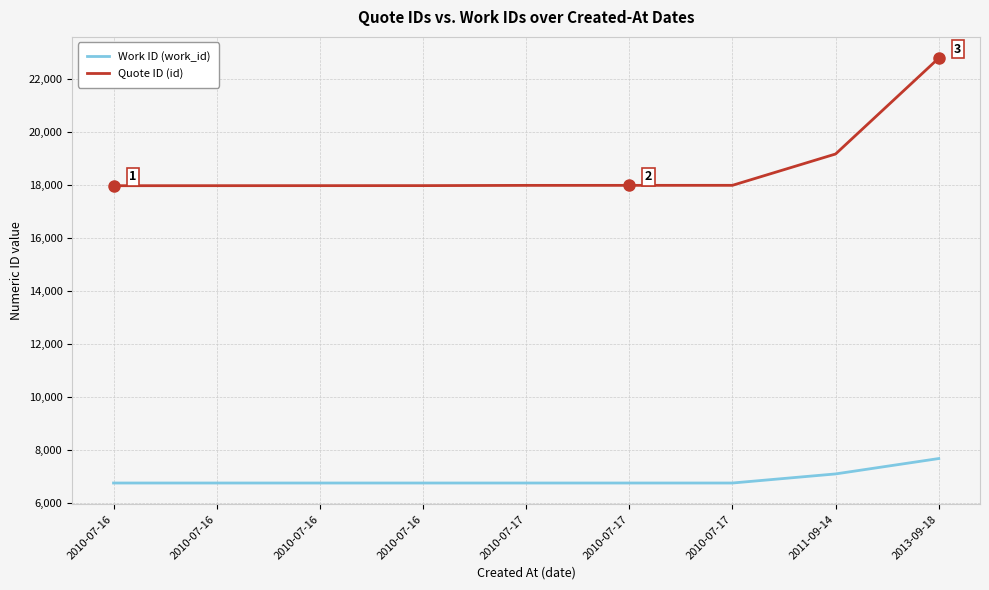

Rank the series by their maximum value, from lowest to highest.

Work ID (work_id), Quote ID (id)